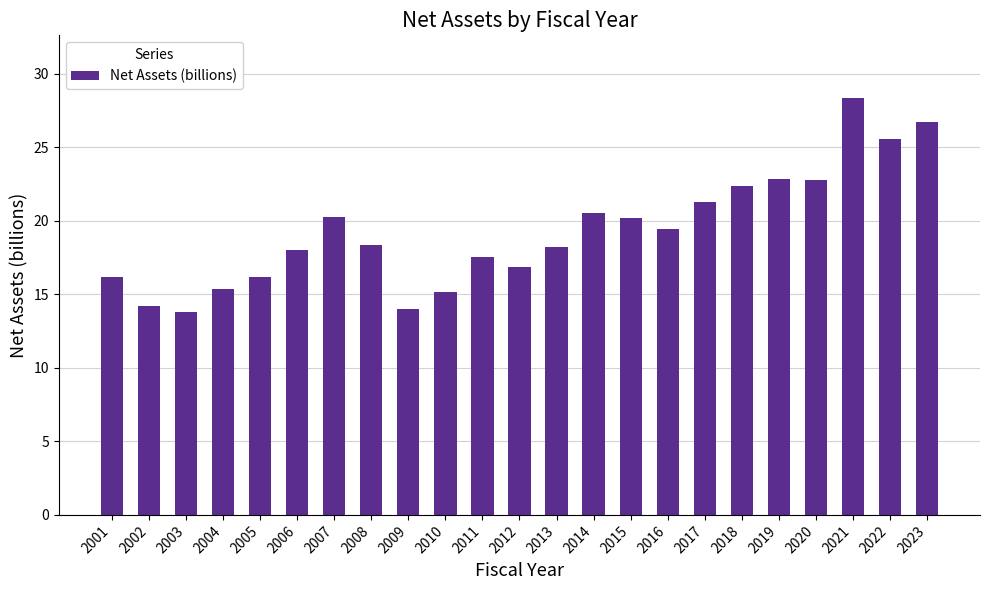

The chart shows a value of 18.4 at 2008. True or false?

True